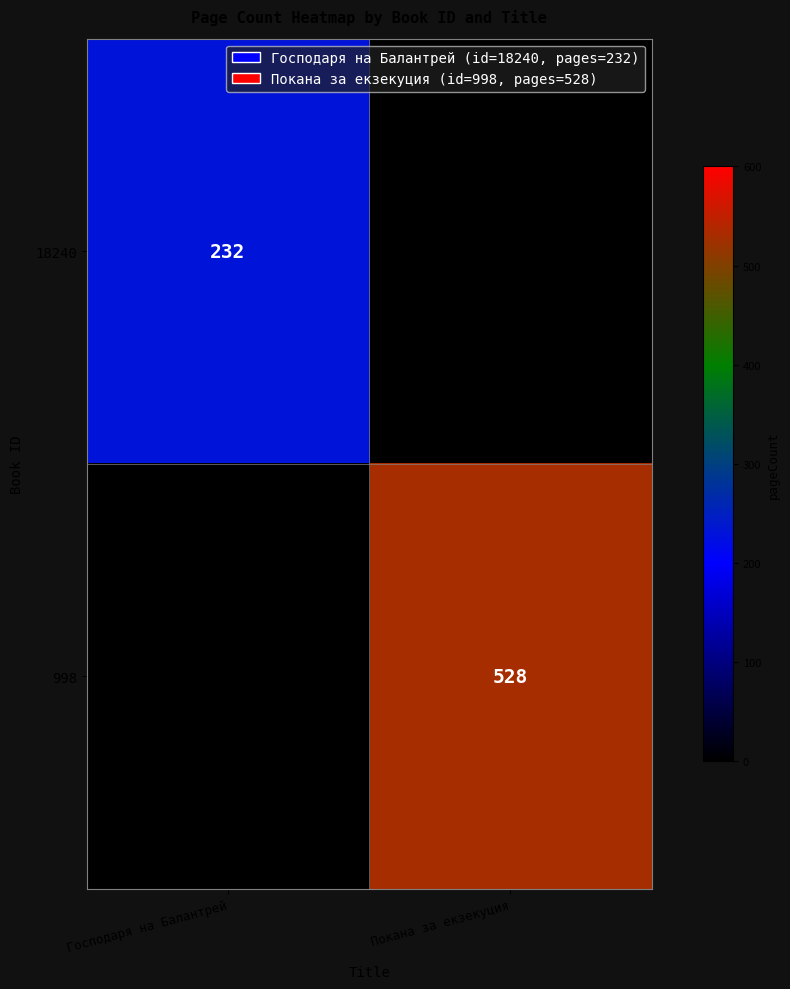

Is it true that 998 equals 897 at Покана за екзекуция?

False